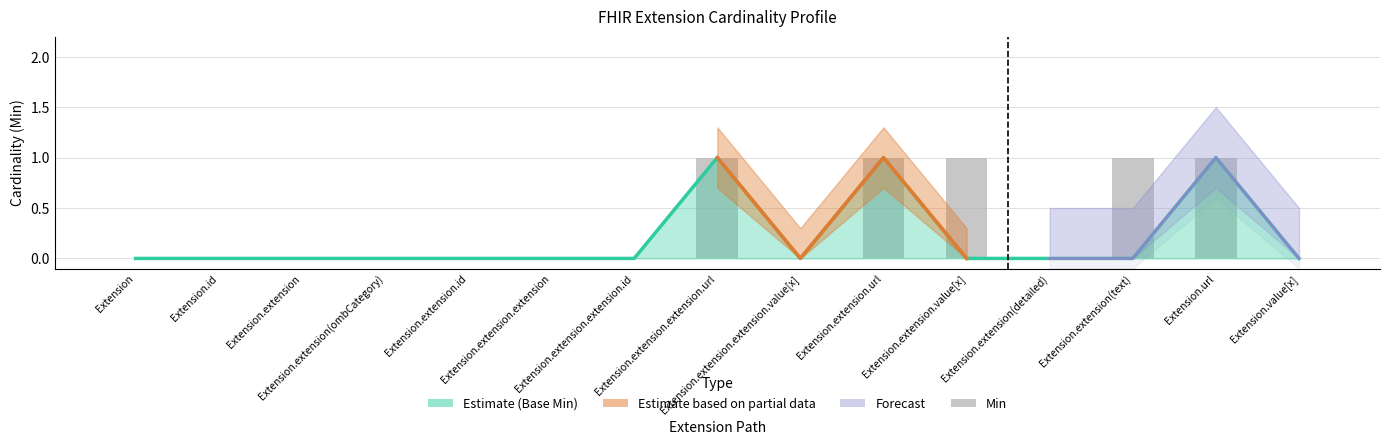

What is the label of the 1st bar from the right?

Extension.value[x]